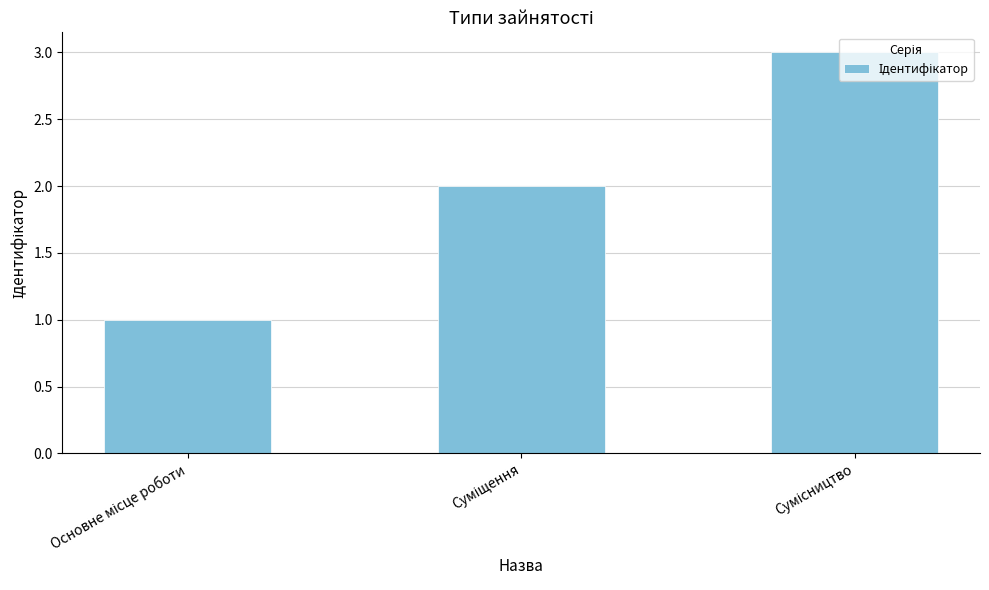

What is the greatest value displayed?

3